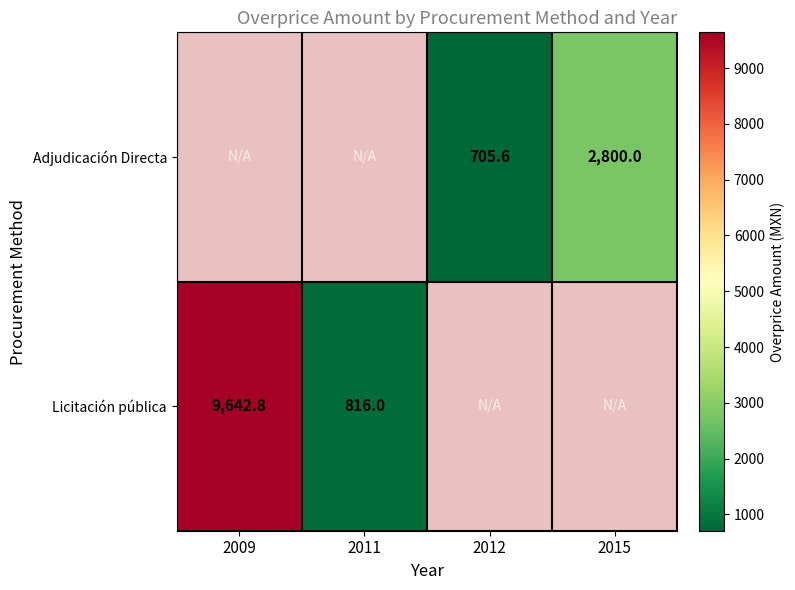

Between 2011 and 2015, which is larger?

2015